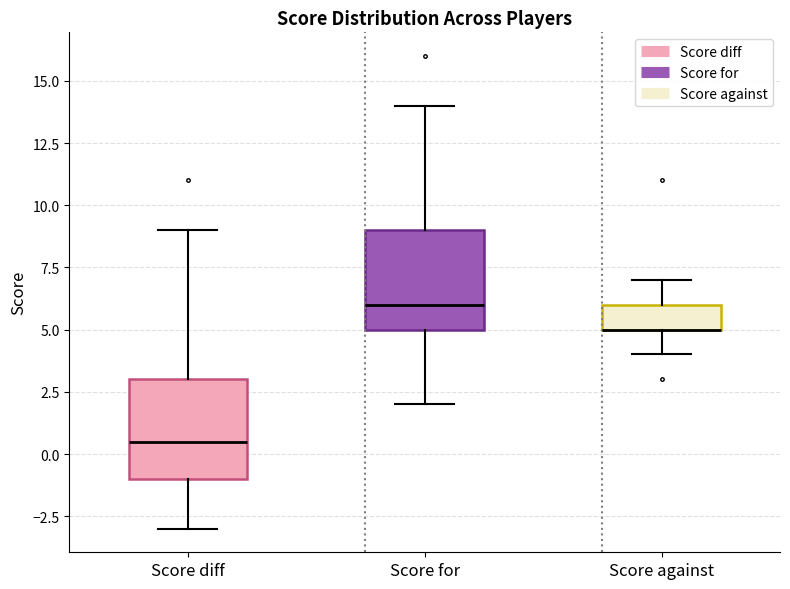

Reading left to right, read every box against the y-axis: the position of its median line, the range the box covers, and the ends of its whiskers. The values are not printed on the chart, so give them approximately, as read against the axis.

Score diff: median 0.5, box -1.0 to 3.0, whiskers -3.0 to 9.0
Score for: median 6.0, box 5.0 to 9.0, whiskers 2.0 to 14.0
Score against: median 5.0 (drawn on the box's lower edge), box 5.0 to 6.0, whiskers 4.0 to 7.0